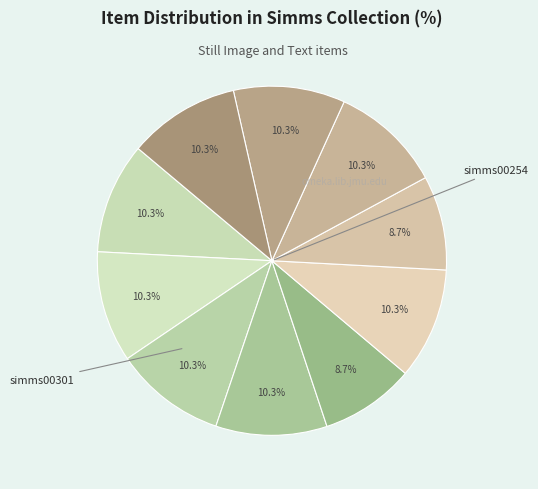

How many slices are in this pie chart?

10